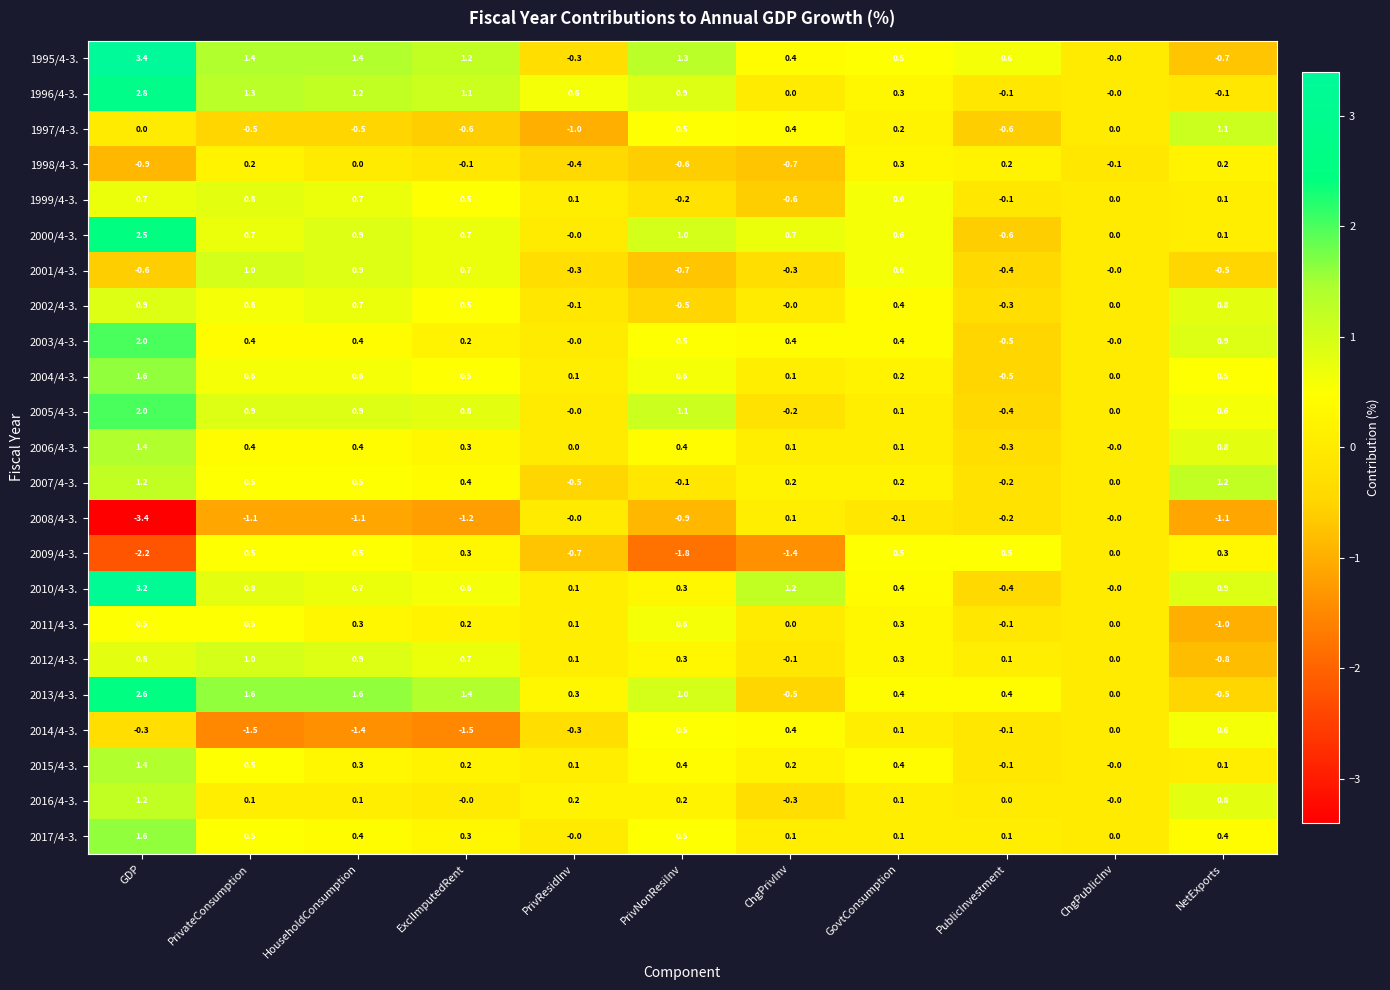

What is the spread (max minus min) of values at ChgPublicInv?

0.1